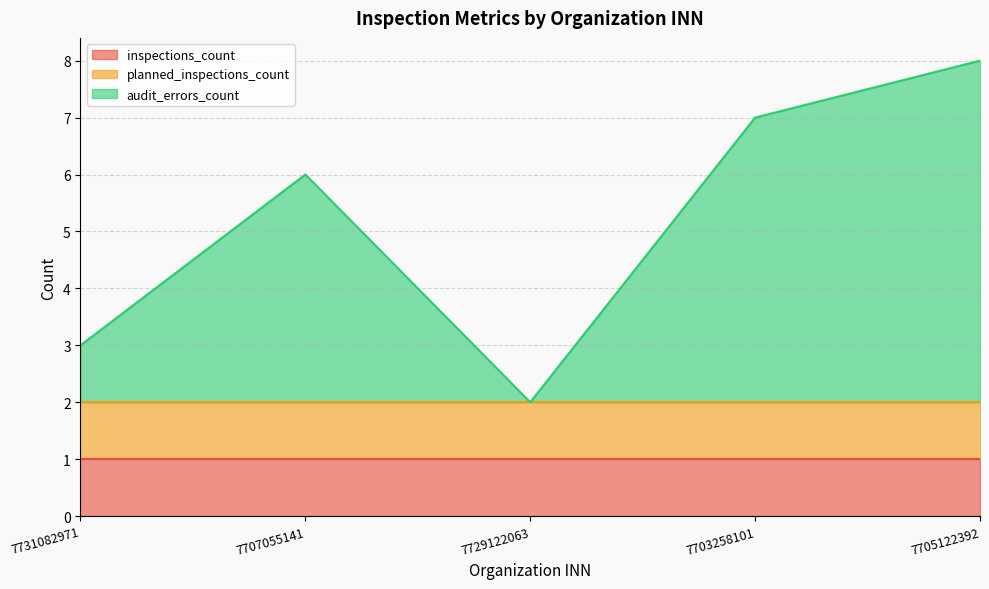

The planned_inspections_count series shows 1 at 7705122392. True or false?

True